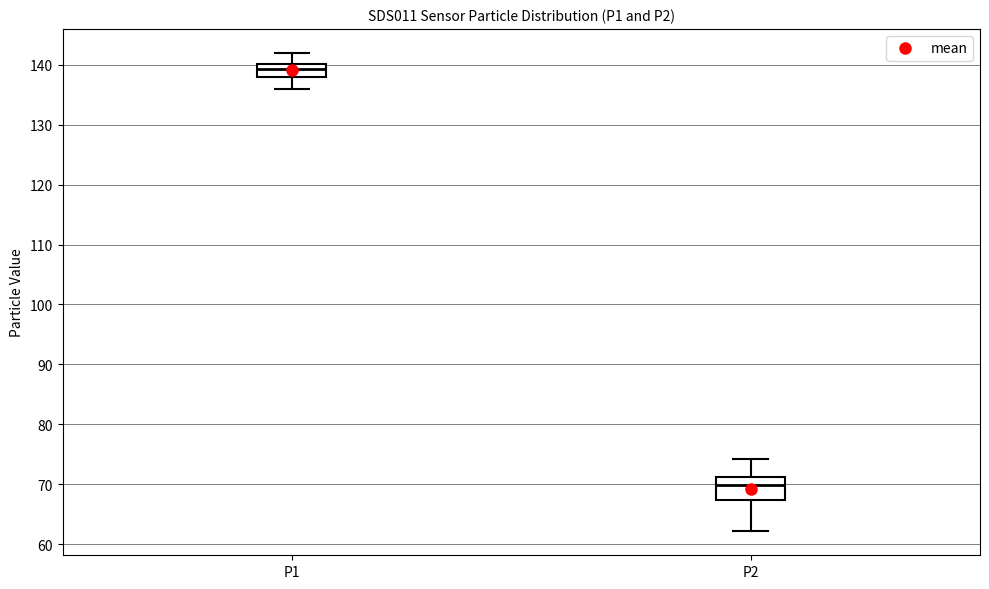

Which box is the tallest, from its lower edge to its upper edge?

P2